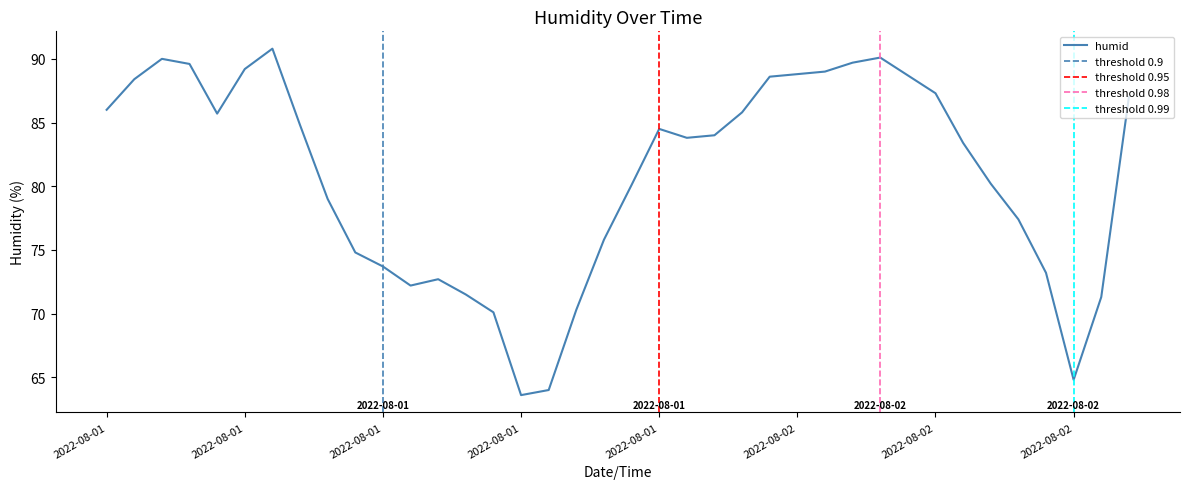

What is the ratio of the value at 2022-08-02 15:00 to the value at 2022-08-01 20:00?

1.1